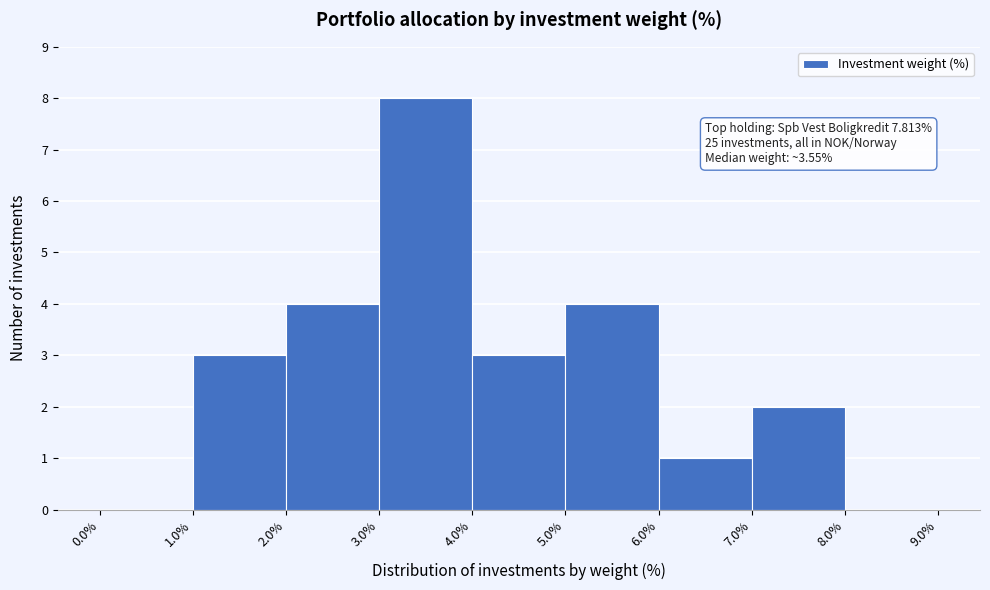

Over which range of the x-axis is the bar tallest?

3.0% to 4.0%